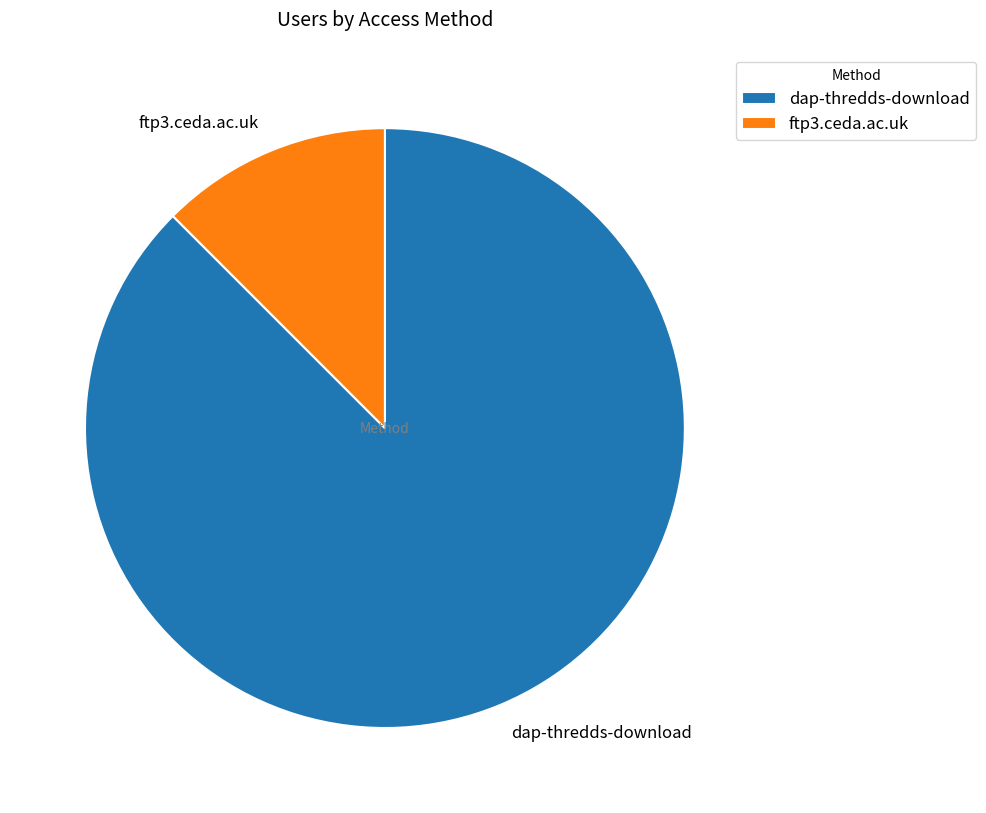

Is there a majority slice in this chart?

Yes